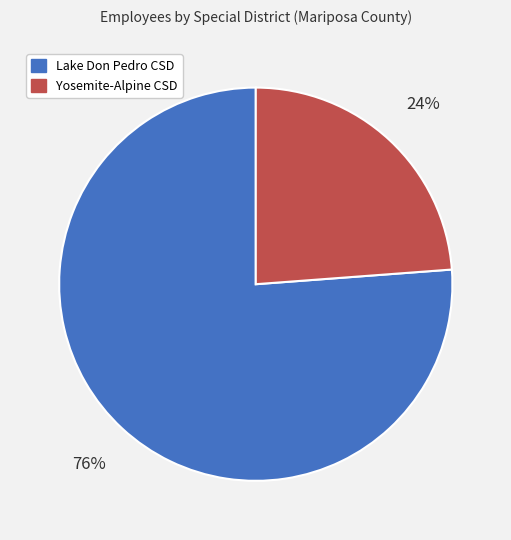

To the nearest percent, what is the difference between the largest and smallest slice percentages?

52%